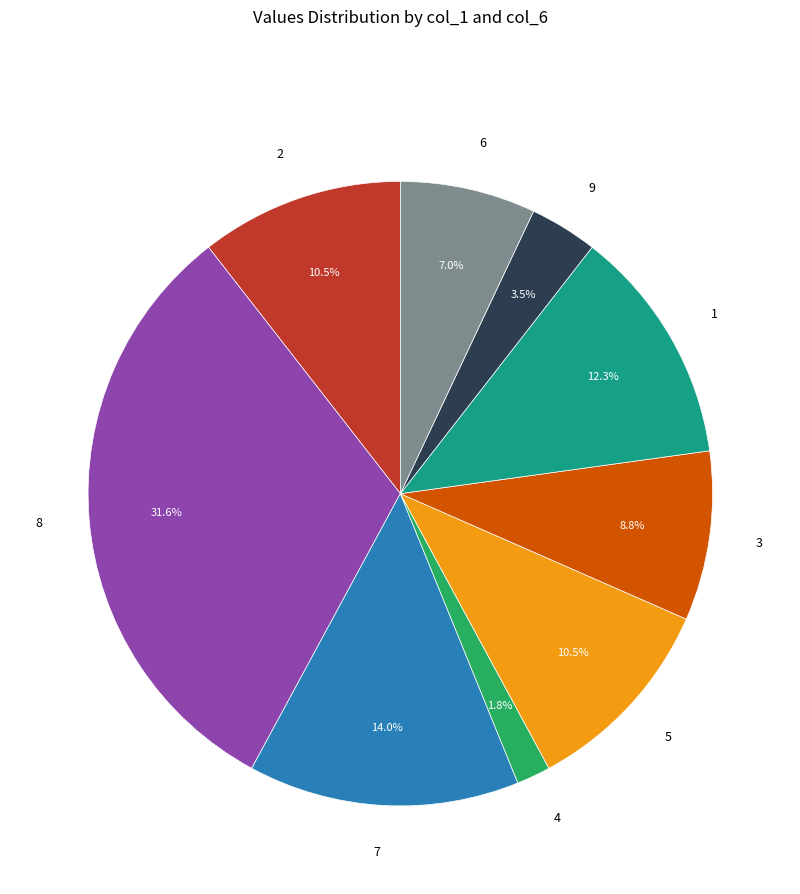

Is there a majority slice in this chart?

No